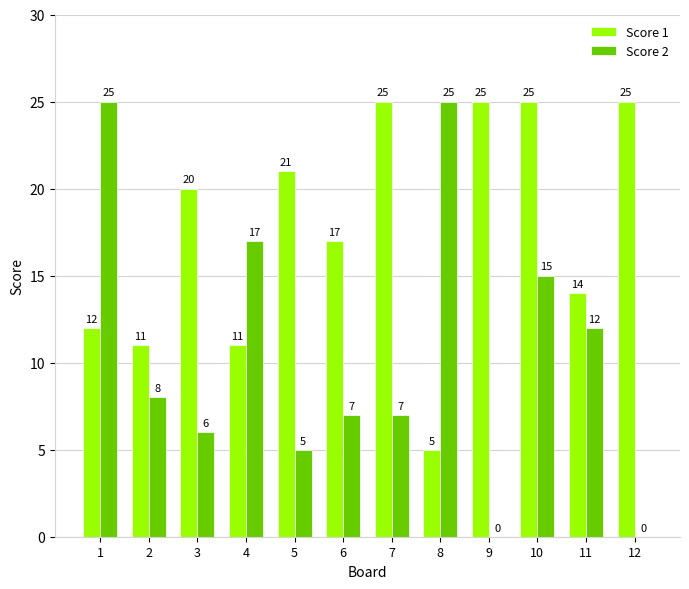

The Score 2 series shows 8 at 3. True or false?

False